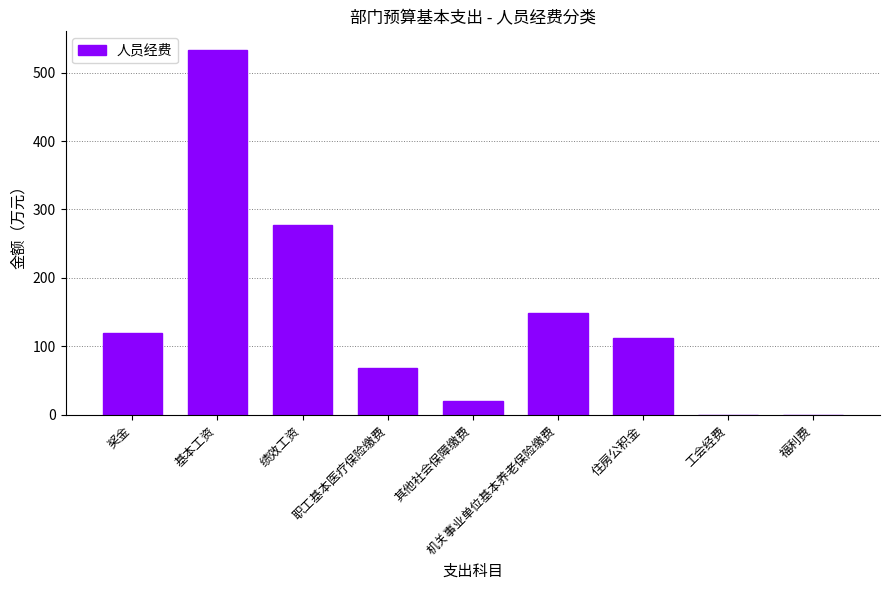

The value at 基本工资 is 533.6. True or false?

True